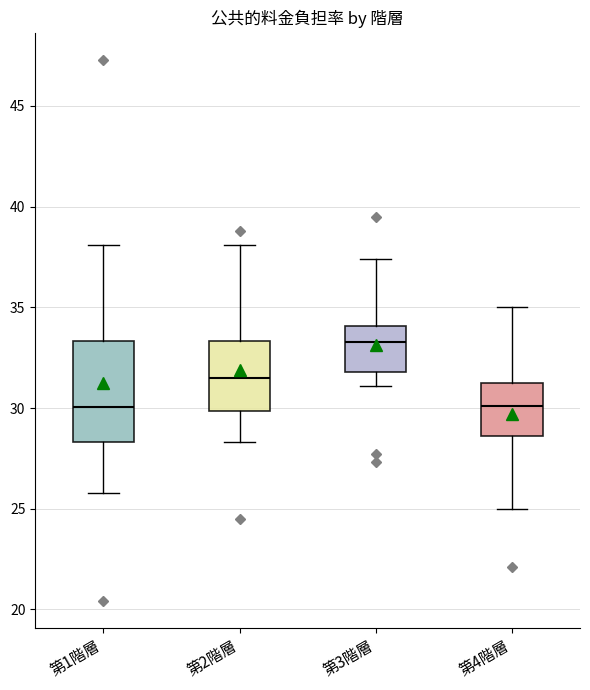

Reading left to right, read every box against the y-axis: the position of its median line, the range the box covers, and the ends of its whiskers. The values are not printed on the chart, so give them approximately, as read against the axis.

第1階層: median 30.0, box 28.5 to 33.5, whiskers 26.0 to 38.0
第2階層: median 31.5, box 30.0 to 33.5, whiskers 28.5 to 38.0
第3階層: median 33.5, box 32.0 to 34.0, whiskers 31.0 to 37.5
第4階層: median 30.0, box 28.5 to 31.5, whiskers 25.0 to 35.0